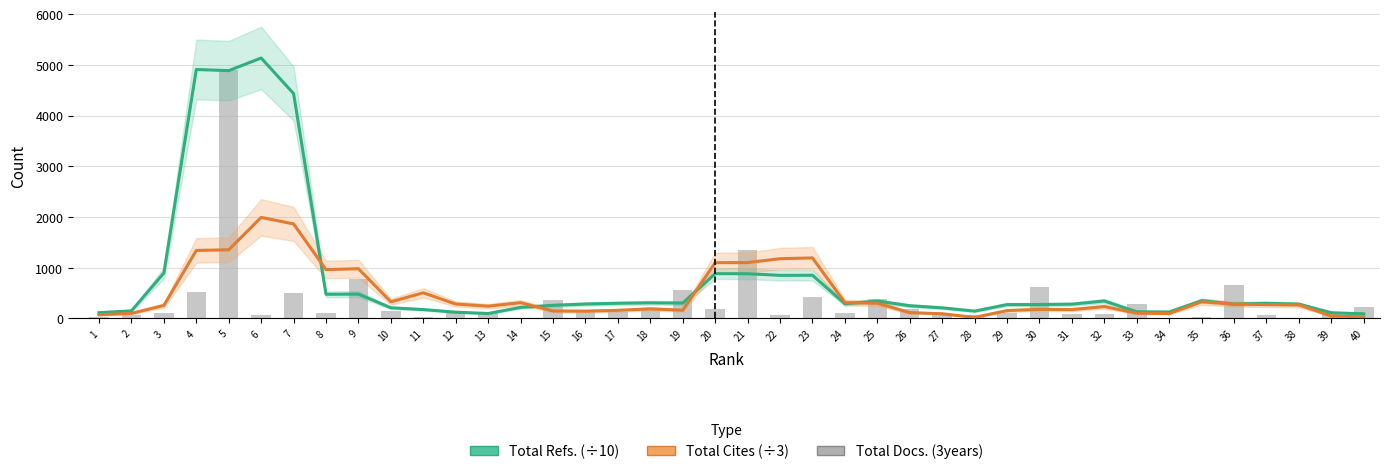

How many values in the Total Cites (3years) (÷3) series exceed 266?

20